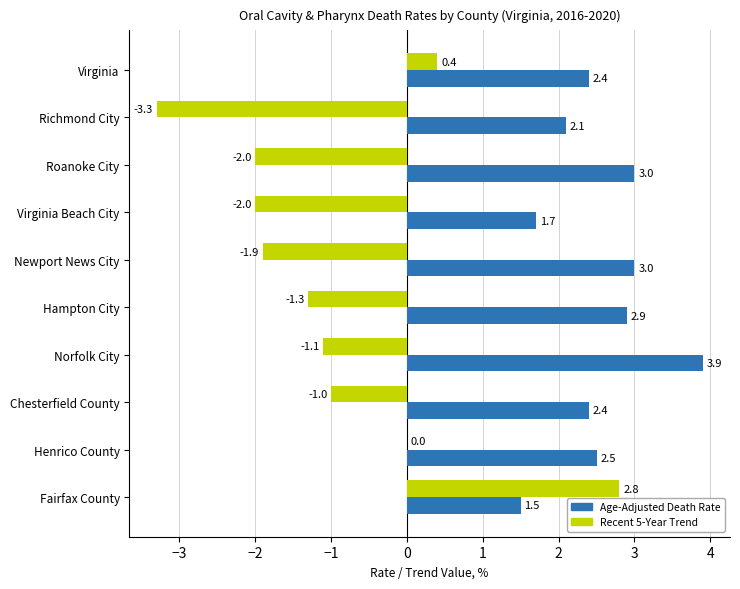

At which label is Recent 5-Year Trend closest to 0?

Henrico County